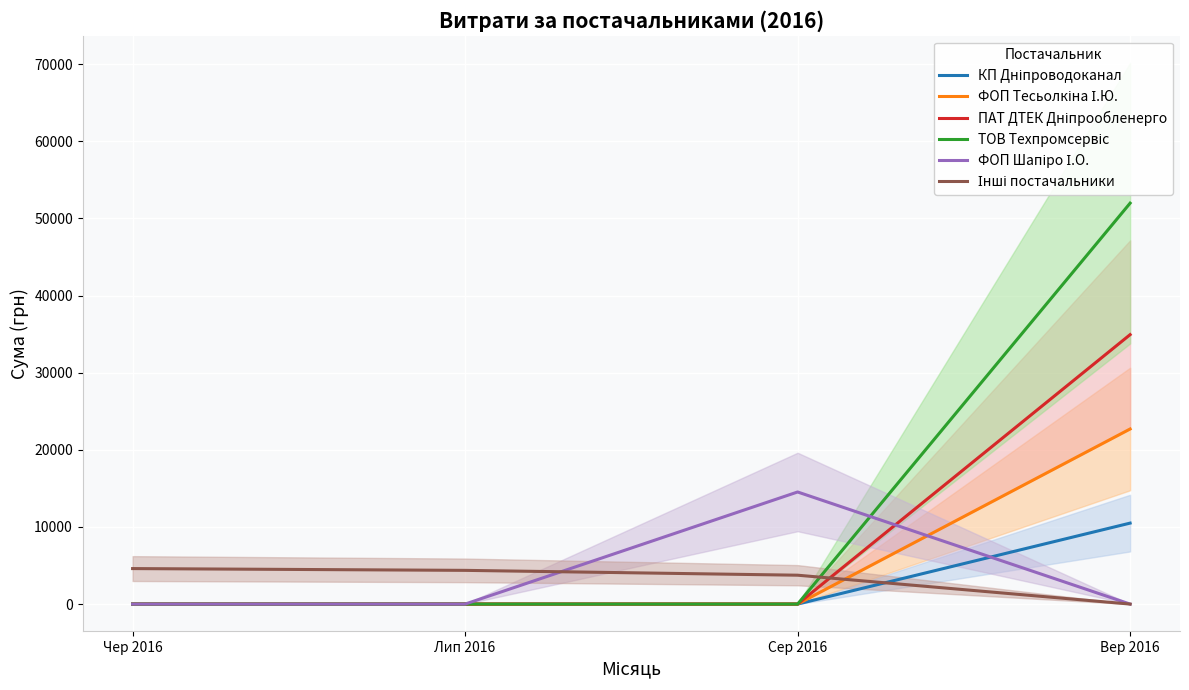

How many values in the ФОП Шапіро І.О. series exceed 0?

1